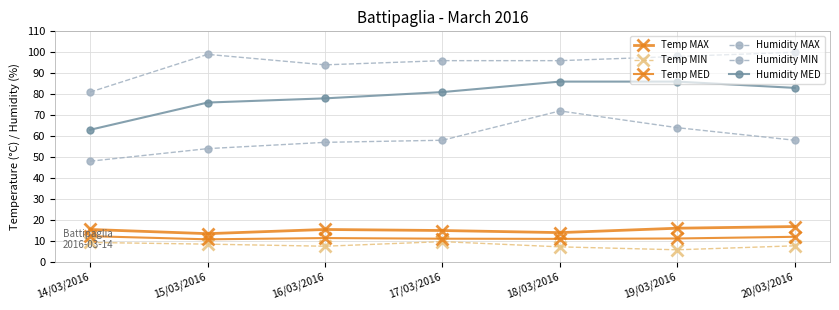

What position from the right is 15/03/2016?

6